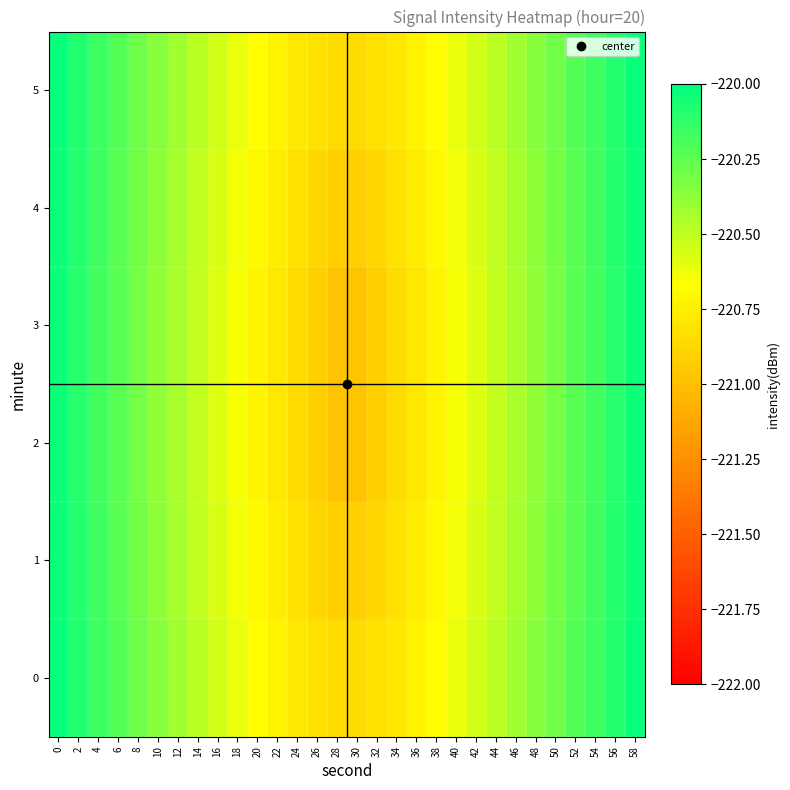

Which series changed the most between 14 and 32?

row_2